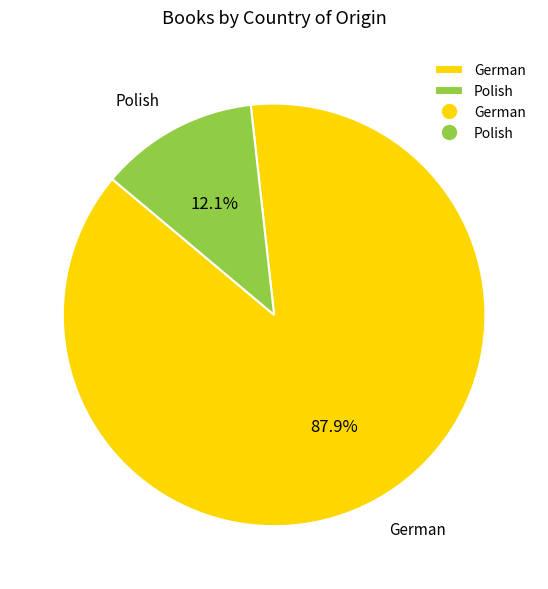

Between German and Polish, which is larger?

German